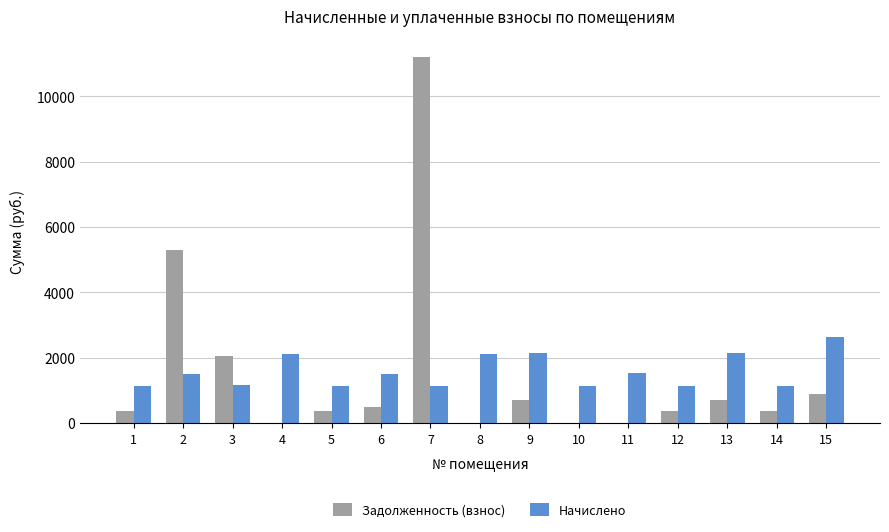

Which series changed the most between 3 and 8?

Задолженность (взнос)